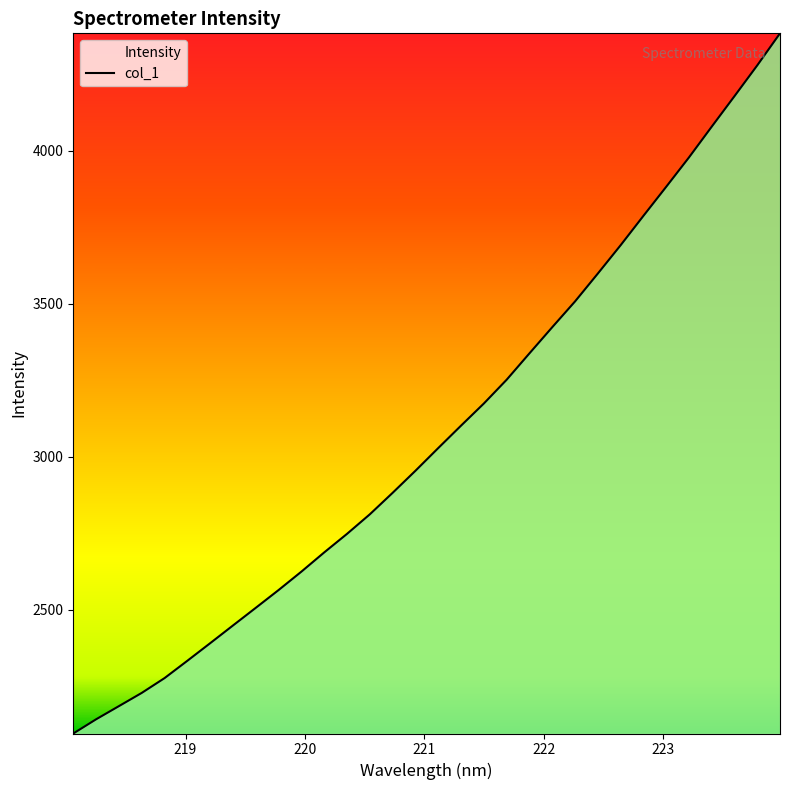

What is the smallest value displayed?

2094.5